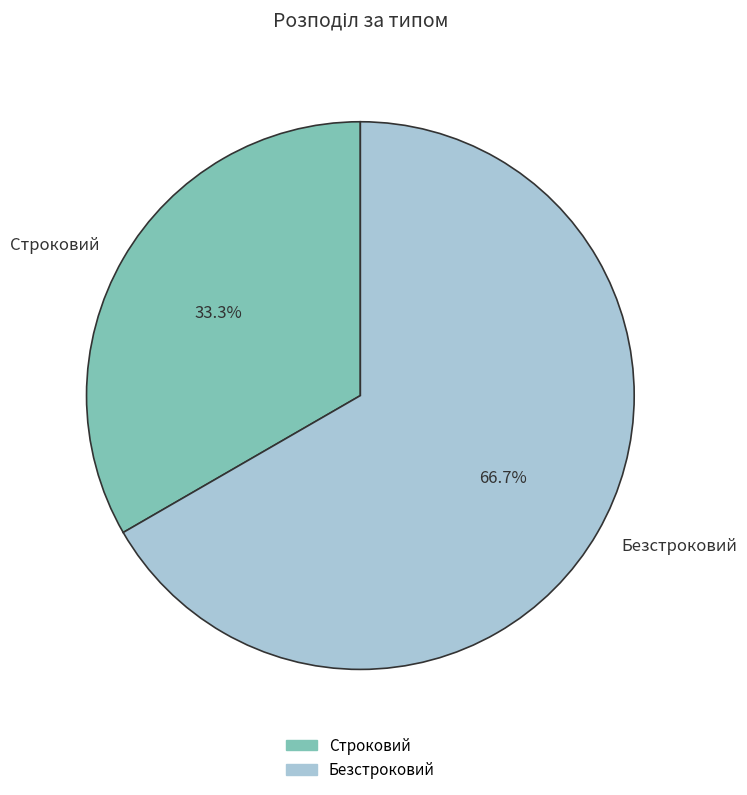

How many segments does this pie chart have?

2